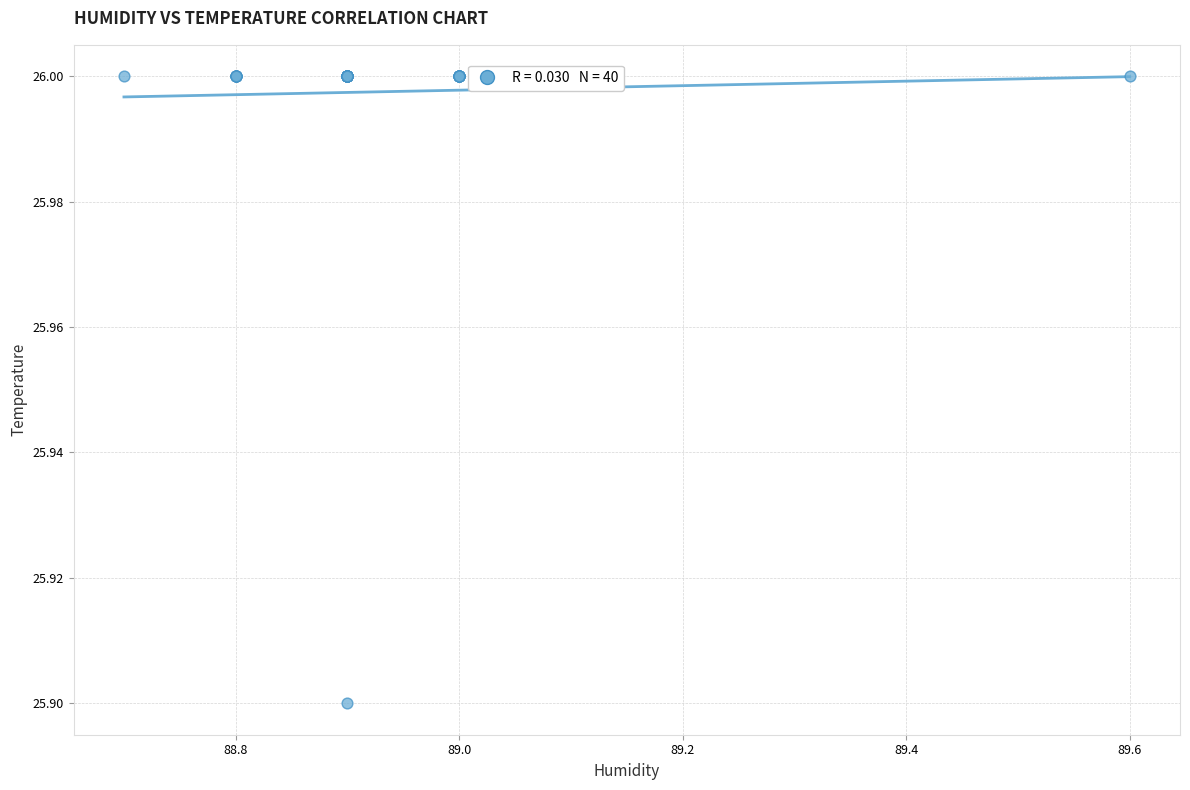

What Y value in the scatter plot is closest to 25?

25.9